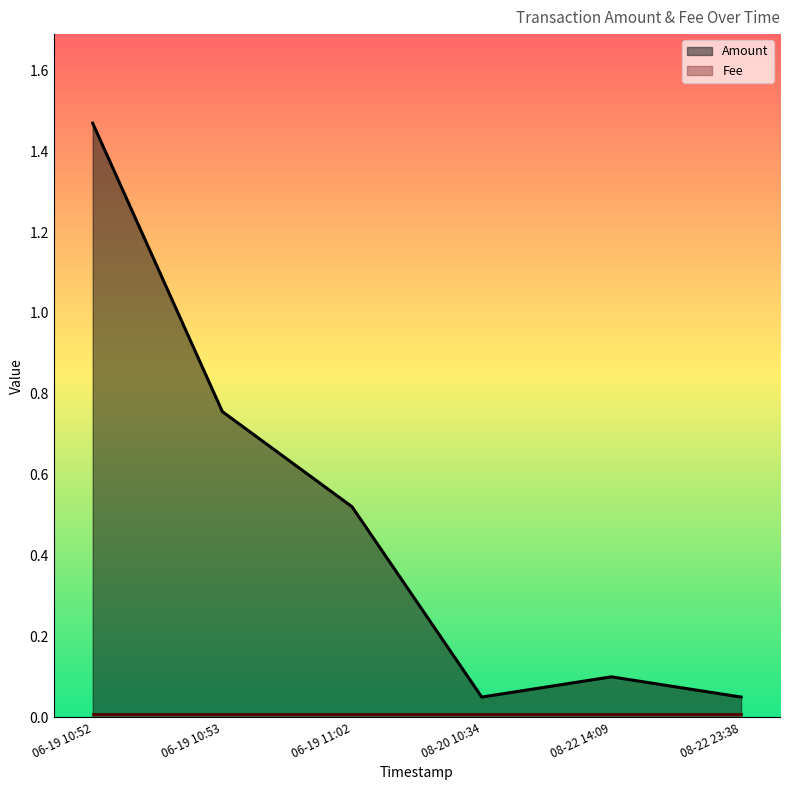

The value of Amount at 08-22 14:09 is 0.2. True or false?

False